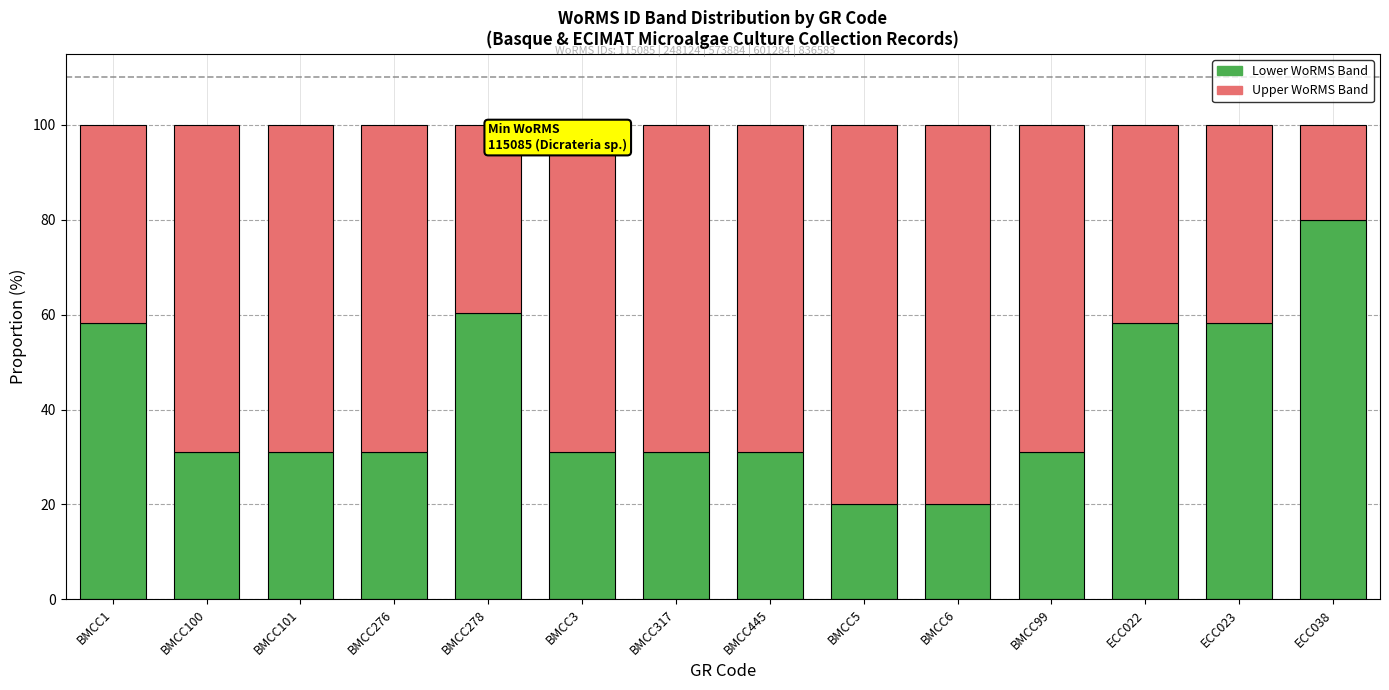

What is the total value across all series at BMCC3?

100.0